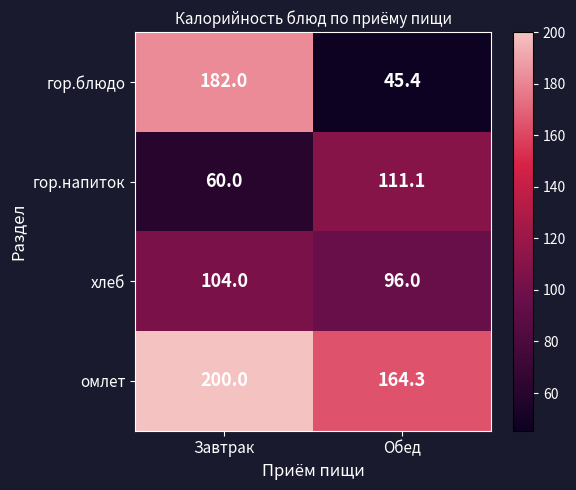

Between Завтрак and Обед, which series saw the biggest shift?

гор.блюдо